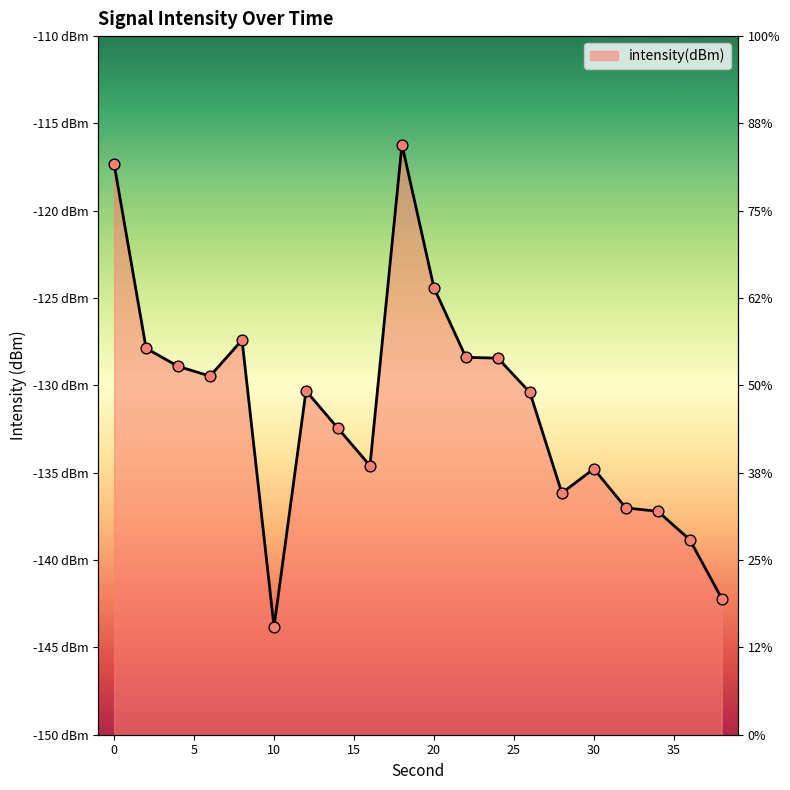

What is the change in value from 18 to 30?

-18.6